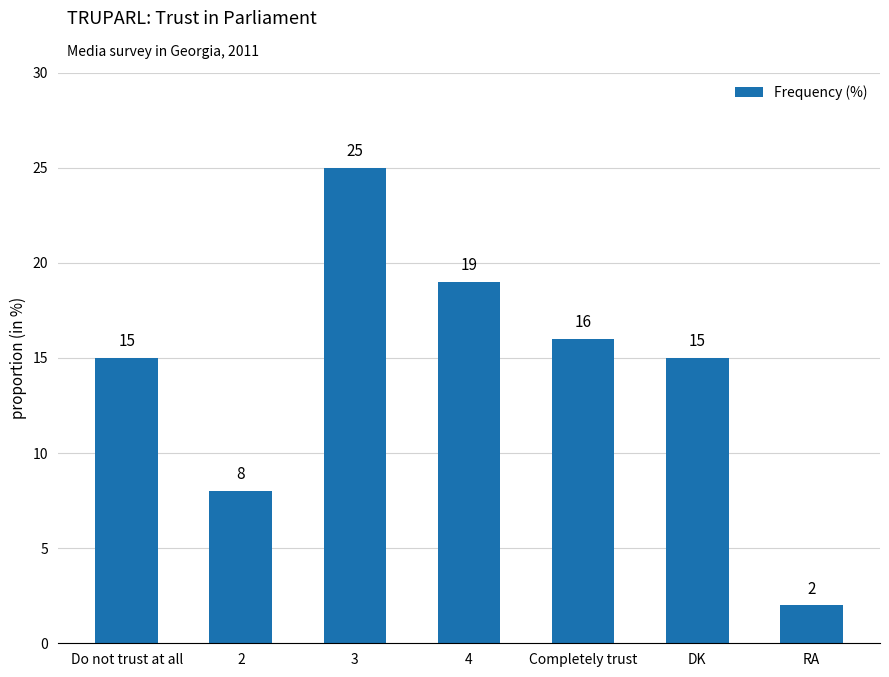

Does the chart contain any negative values?

No